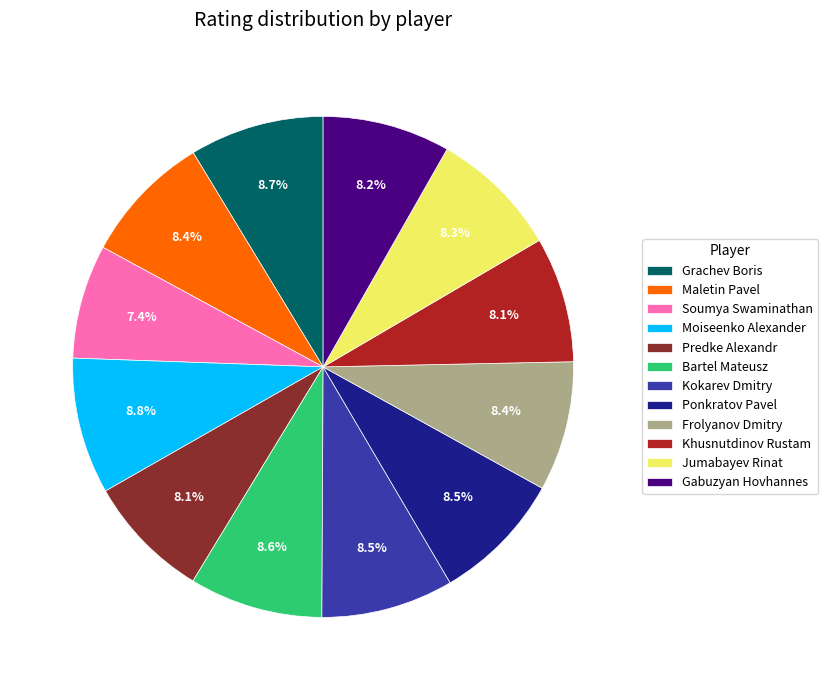

Is there a majority slice in this chart?

No